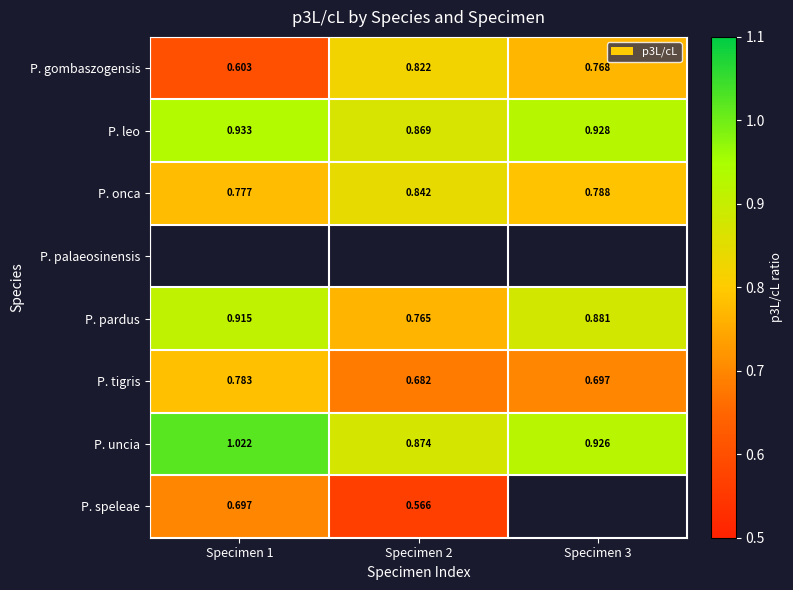

Is the value of P. leo at Specimen 3 greater than the value of P. pardus at Specimen 2?

Yes